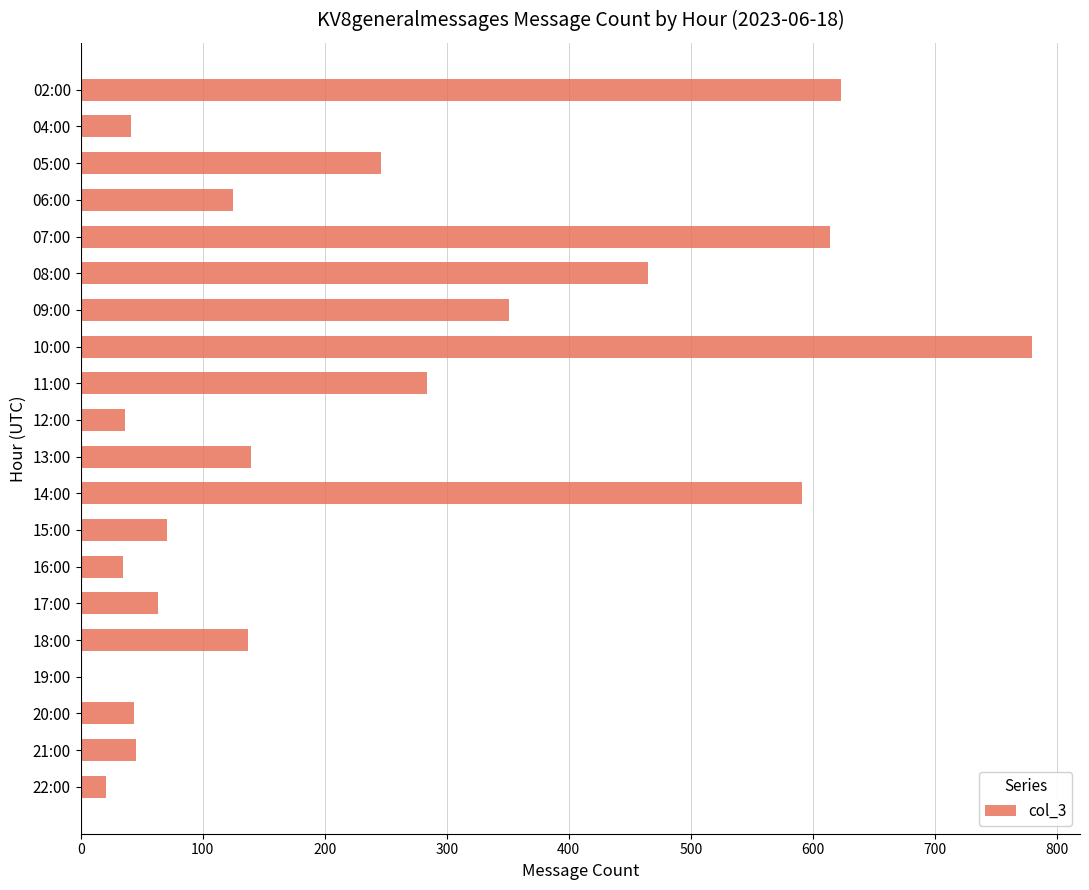

At which label is the value closest to 390?

09:00